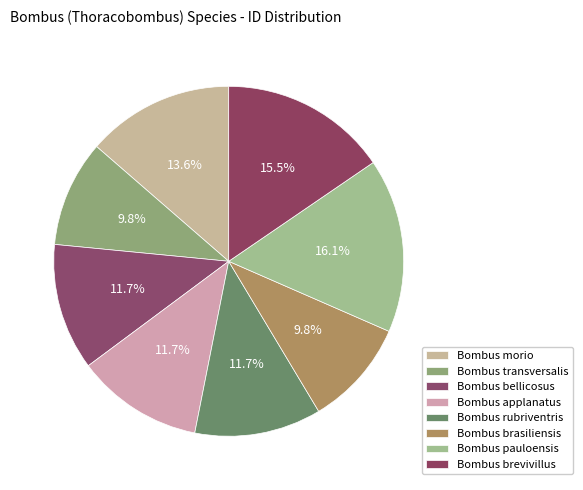

Is Bombus brevivillus the majority of the pie?

No